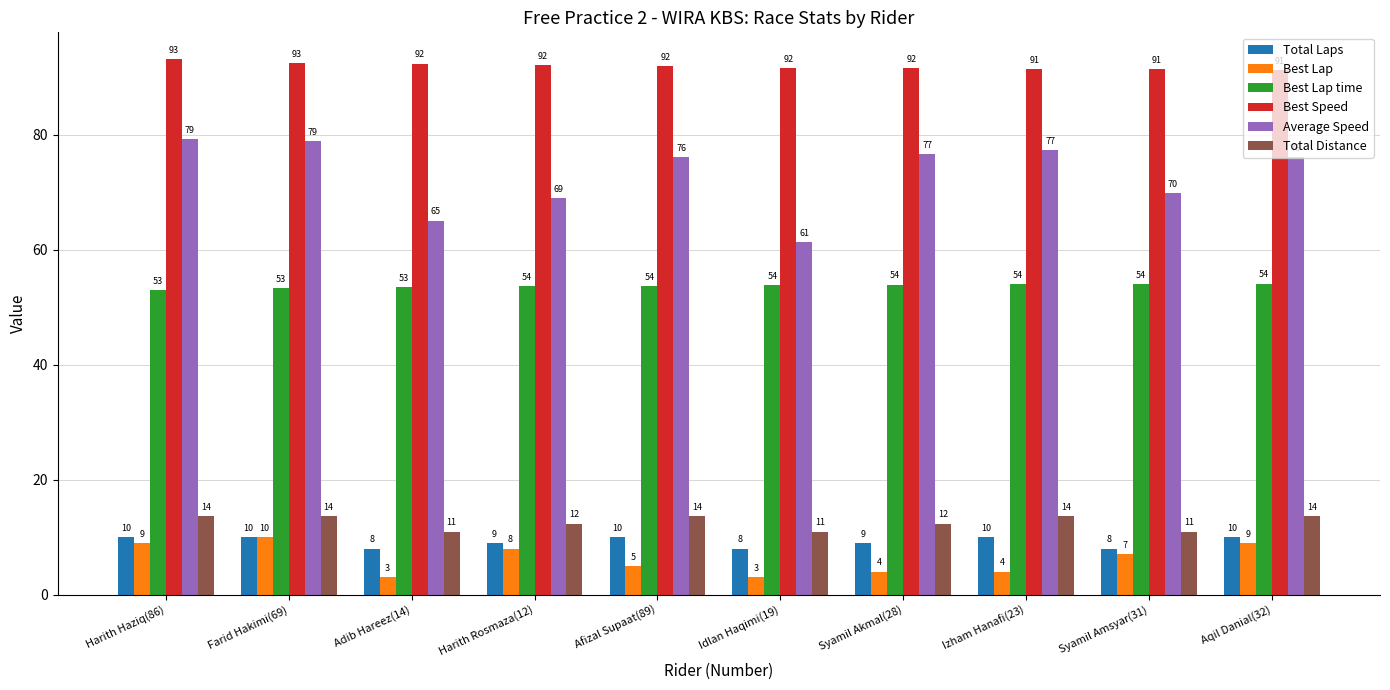

Which series has the largest total across all categories?

Best Speed